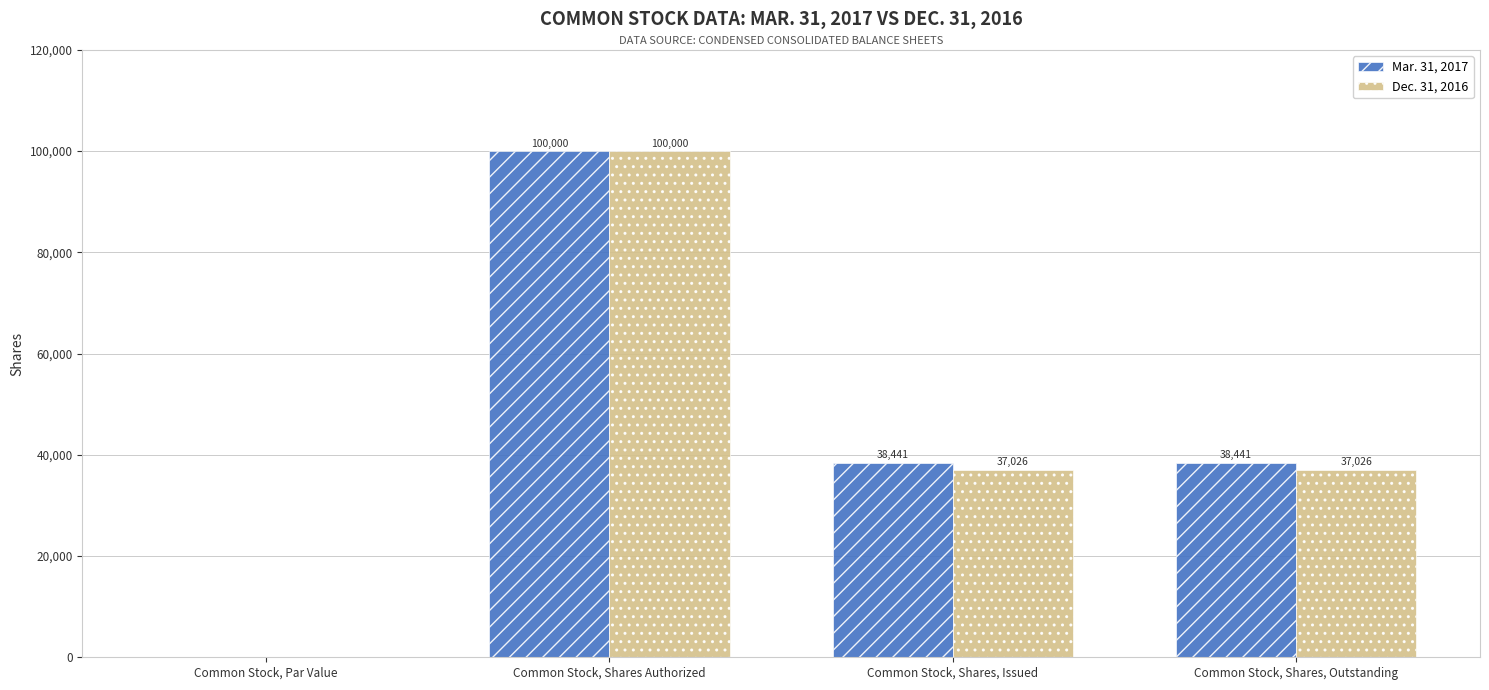

The Mar. 31, 2017 series shows 13136 at Common Stock, Shares, Outstanding. True or false?

False